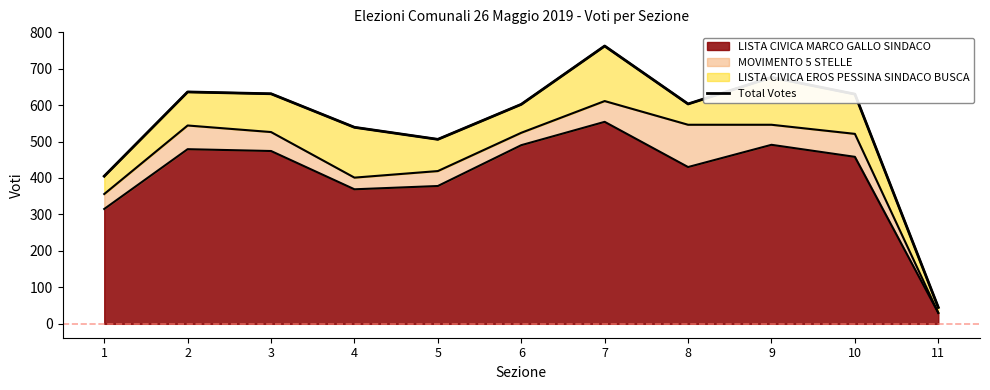

List the labels in order of value, largest first.

7, 9, 2, 3, 10, 8, 6, 4, 5, 1, 11